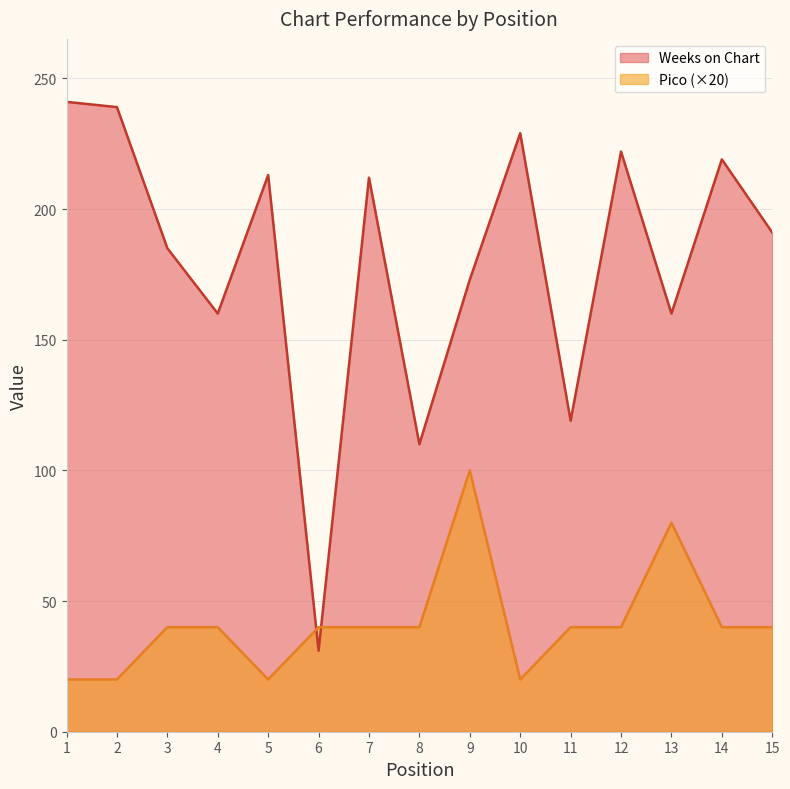

What is the maximum value for Pico?

100